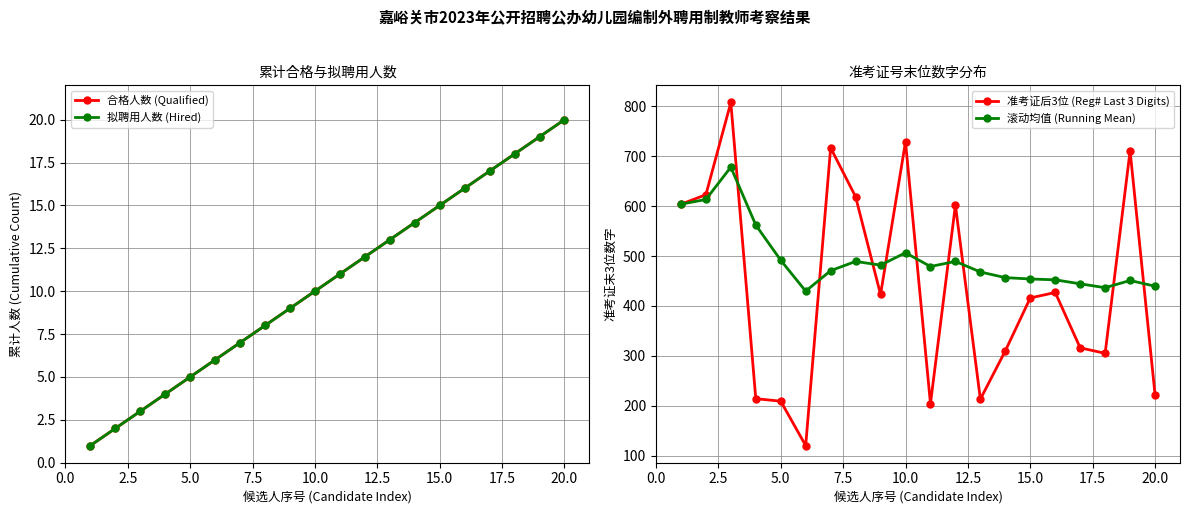

Reading right to left, list all the values displayed in this chart.

合格人数 (Qualified): 20.0	19.0	18.0	17.0	16.0	15.0	14.0	13.0	12.0	11.0	10.0	9.0	8.0	7.0	6.0	5.0	4.0	3.0	2.0	1.0
拟聘用人数 (Hired): 20.0	19.0	18.0	17.0	16.0	15.0	14.0	13.0	12.0	11.0	10.0	9.0	8.0	7.0	6.0	5.0	4.0	3.0	2.0	1.0
准考证后3位 (Reg# Last 3 Digits): 222.0	711.0	305.0	316.0	427.0	416.0	310.0	213.0	602.0	204.0	729.0	423.0	619.0	717.0	120.0	209.0	214.0	808.0	623.0	604.0
滚动均值 (Running Mean): 439.6	451.1	436.6	444.4	452.4	454.1	456.8	468.1	489.3	479.1	506.6	481.9	489.2	470.7	429.7	491.6	562.2	678.3	613.5	604.0